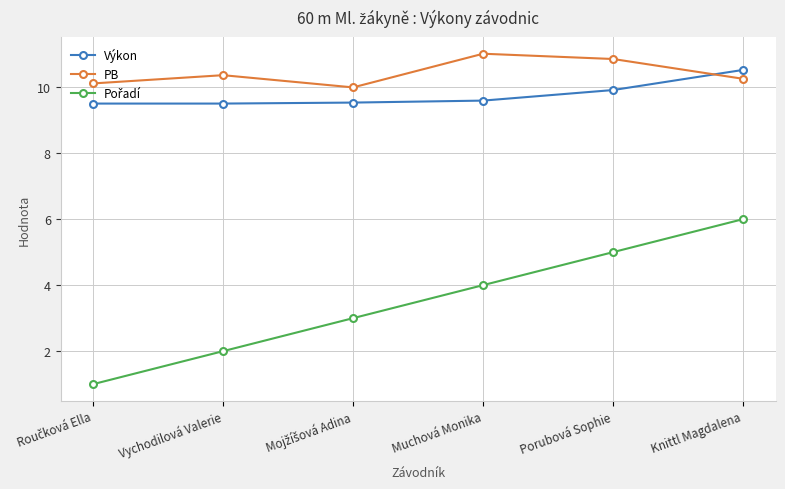

What is the sum of all PB values?

62.6